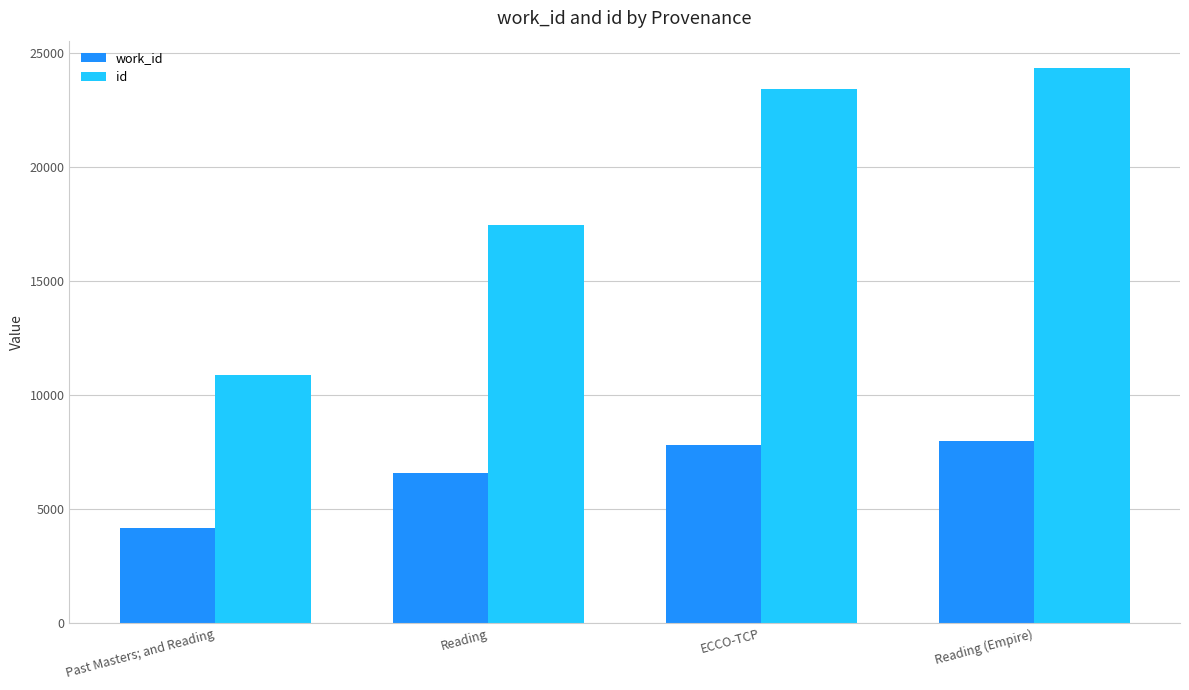

Rank the series at Reading (Empire) from lowest to highest value.

work_id, id